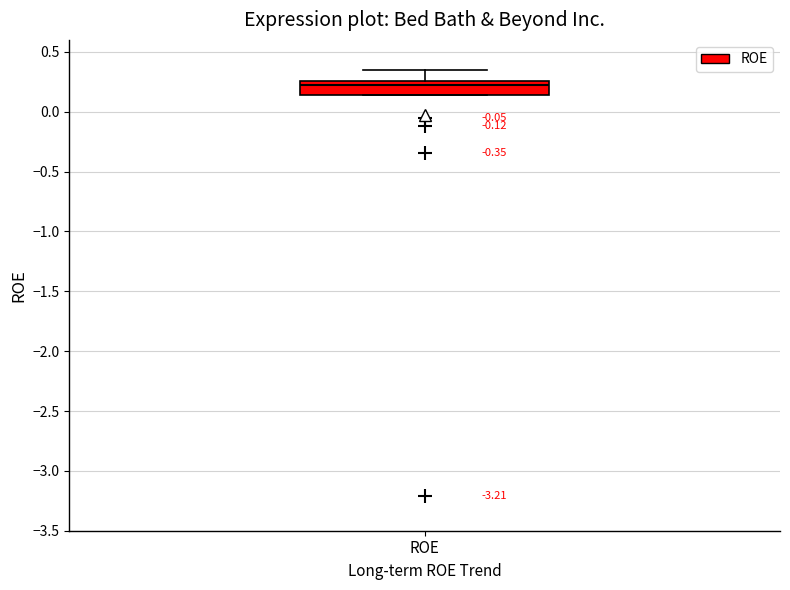

Read this box plot against the y-axis: the position of the median line, the range covered by the box, and the ends of both whiskers. The values are not printed on the chart, so give them approximately, as read against the axis.

median 0.20, box 0.15 to 0.25, whiskers 0.15 to 0.35